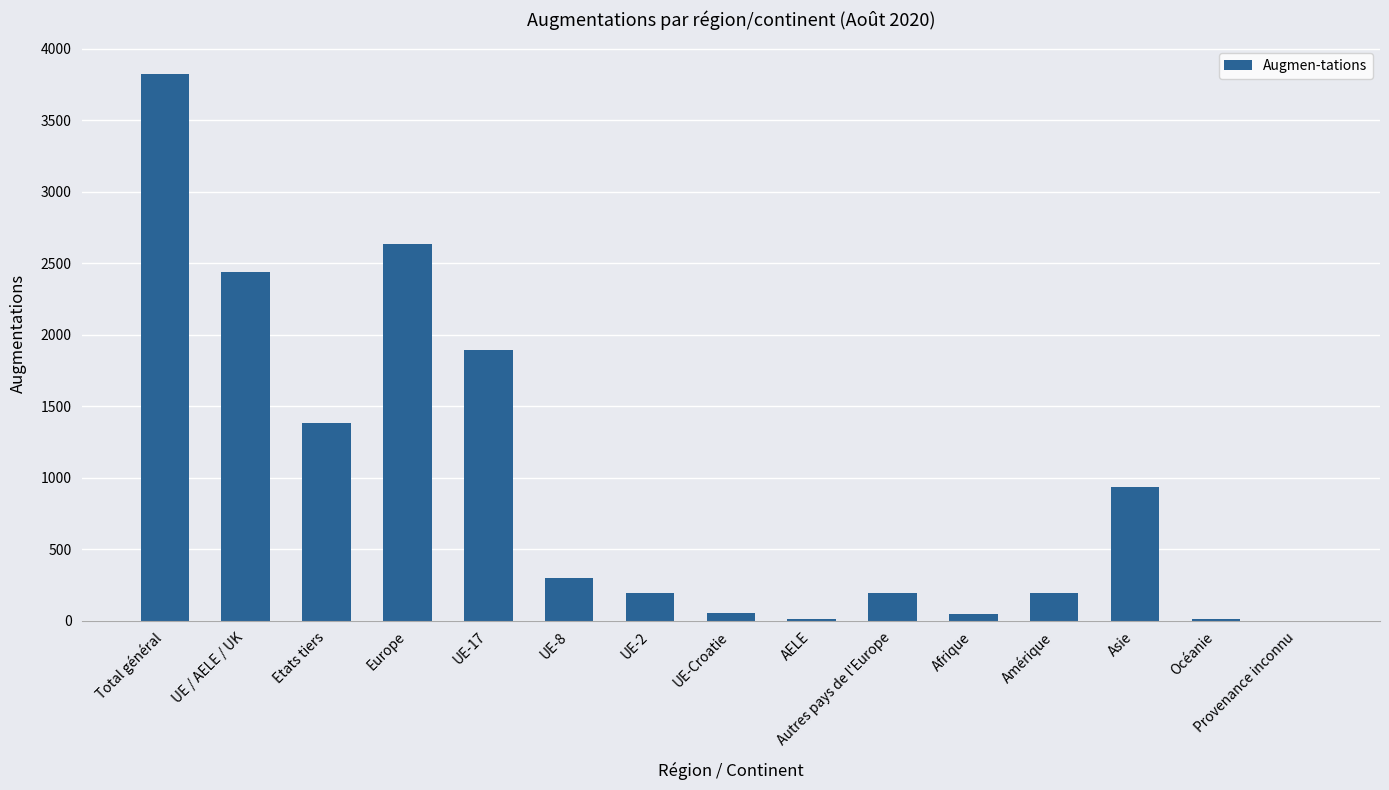

What is the sum of all values?

14115